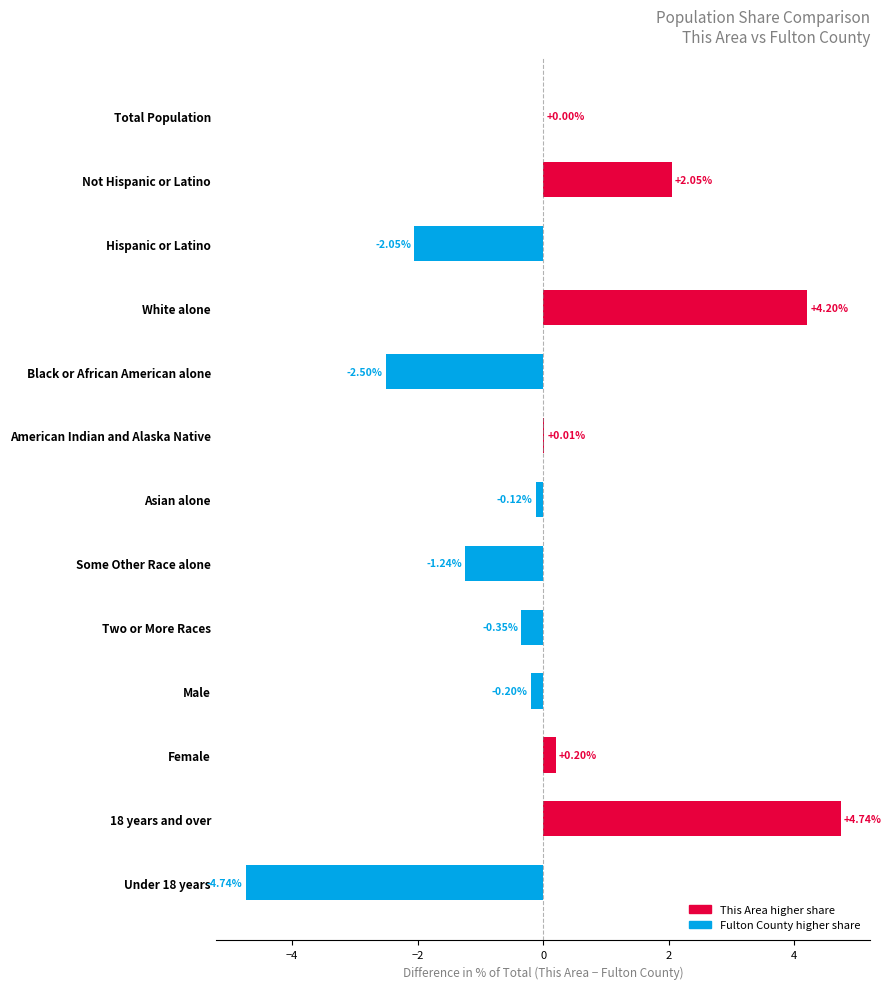

Where is the data nearest to the value 0?

Total Population